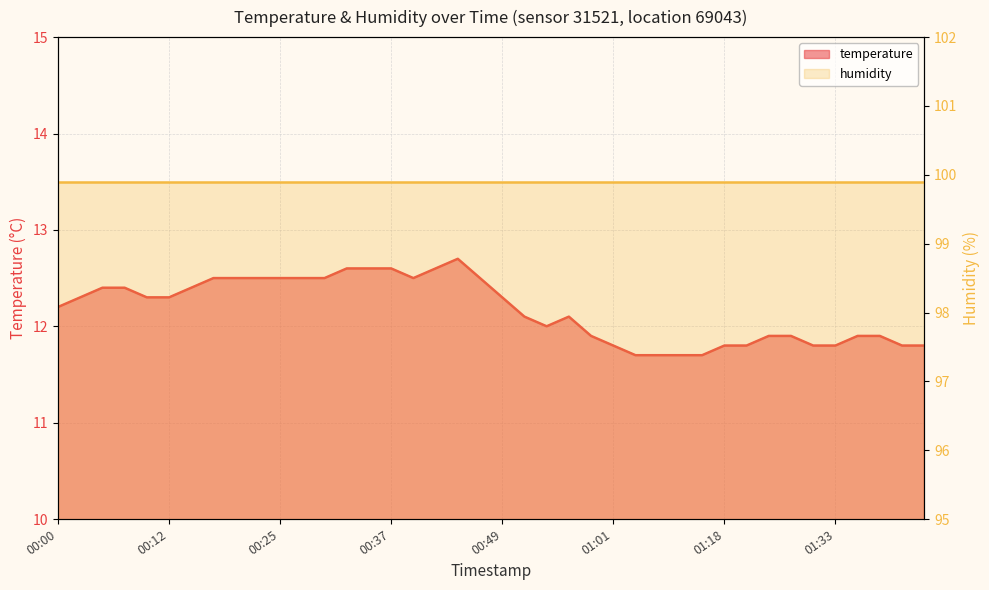

Is it true that the value at 01:01 is 3.2?

False